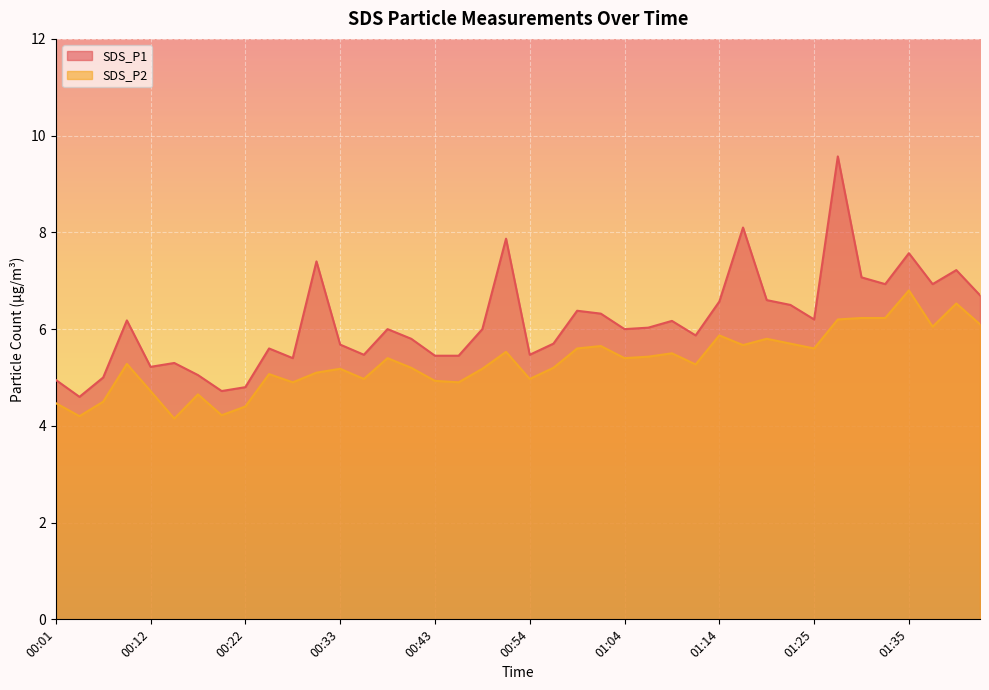

How many data points in SDS_P2 are above 5?

27